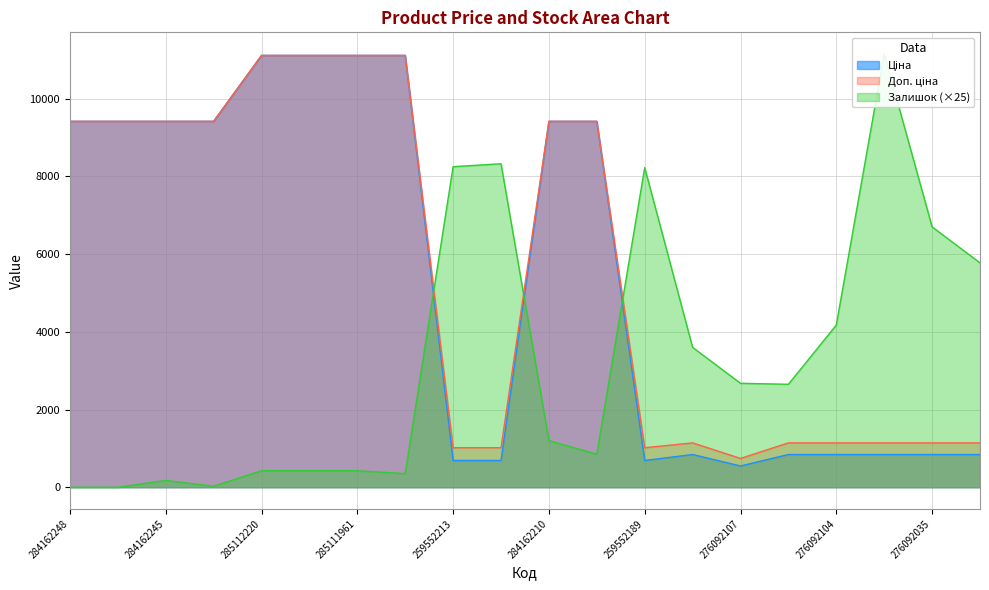

What is the value of the Залишок point at the 4th from the left?

25.0